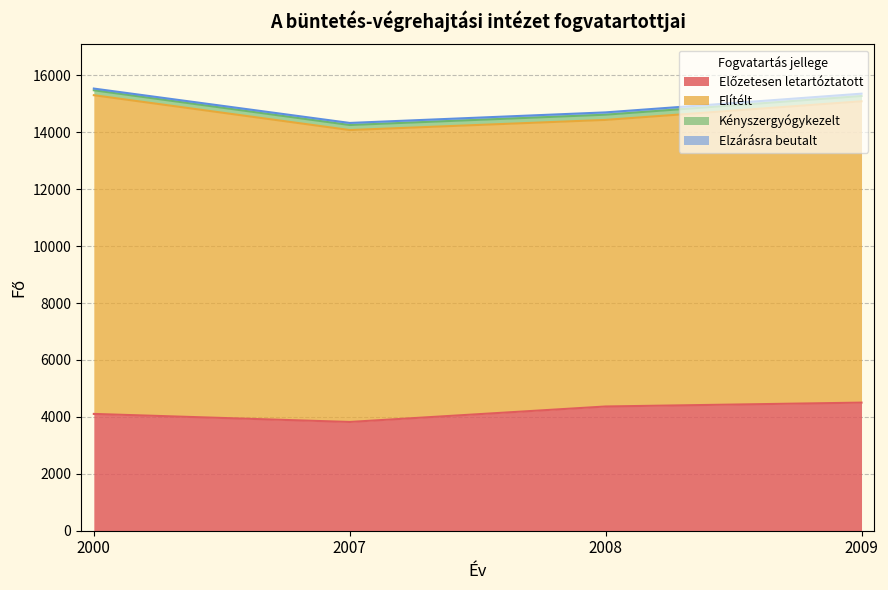

What is the value of the Elítélt point at the 2nd from the left?

10259